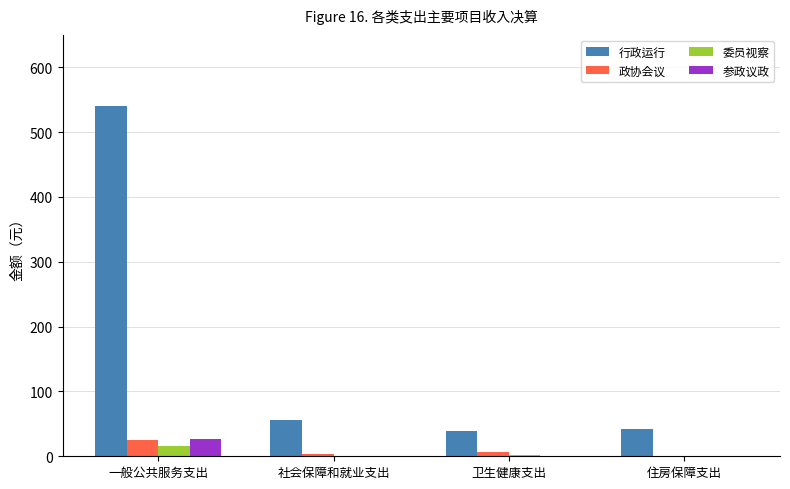

Which series changed the most between 社会保障和就业支出 and 住房保障支出?

行政运行